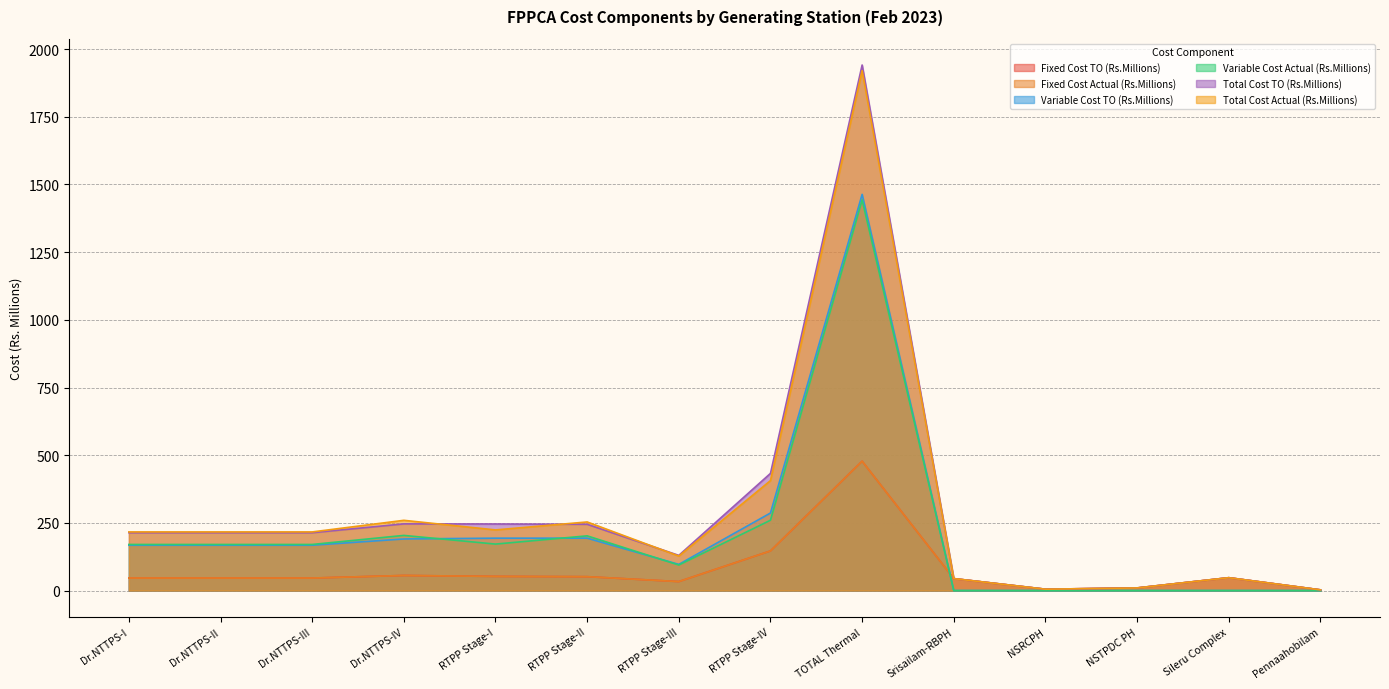

How many data points in Variable Cost Actual (Rs.Millions) are above 170?

8